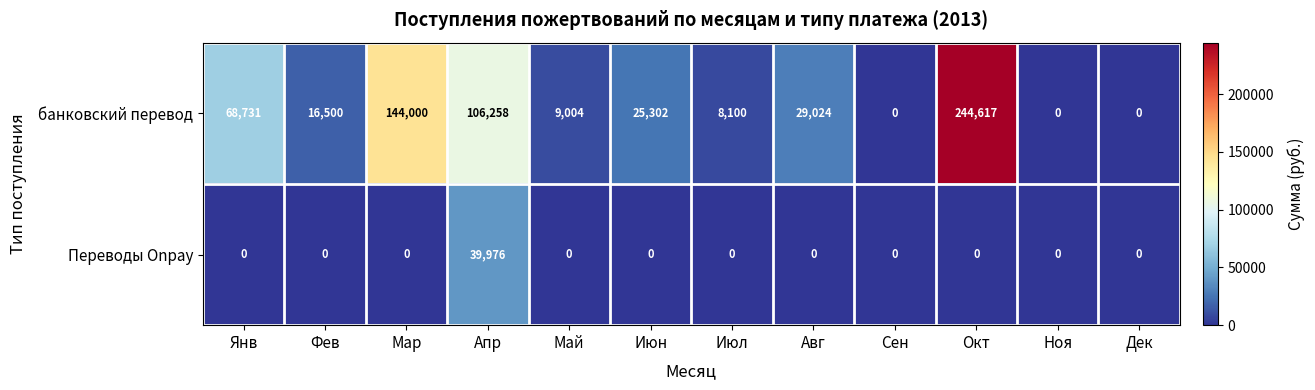

The value of Переводы Onpay at Сен is 0. True or false?

True